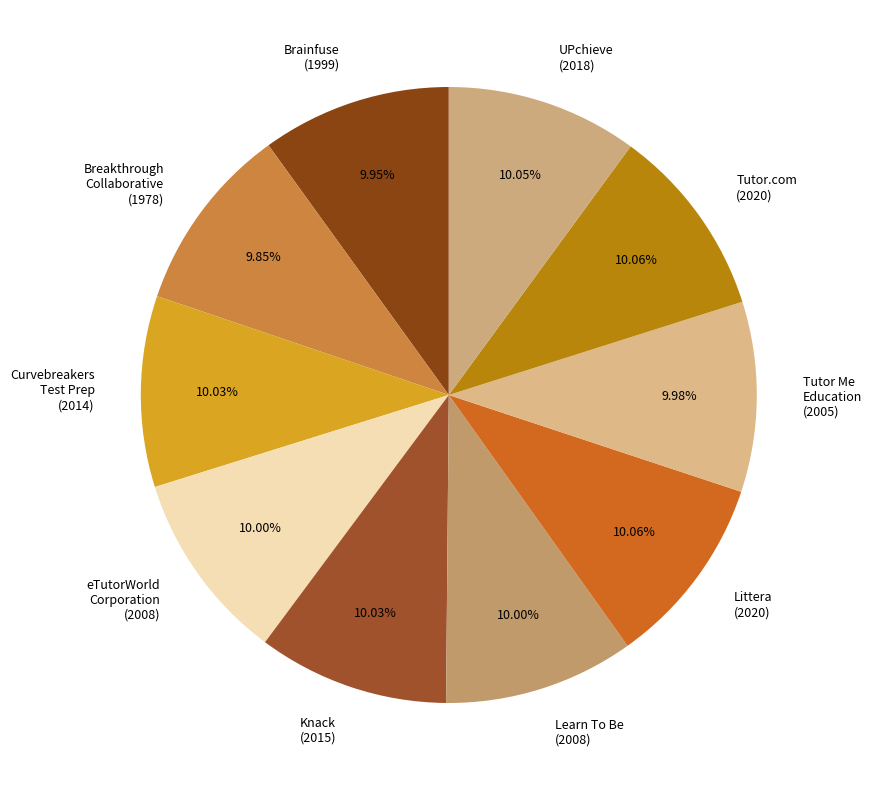

To the nearest percent, what is the average slice percentage?

10%